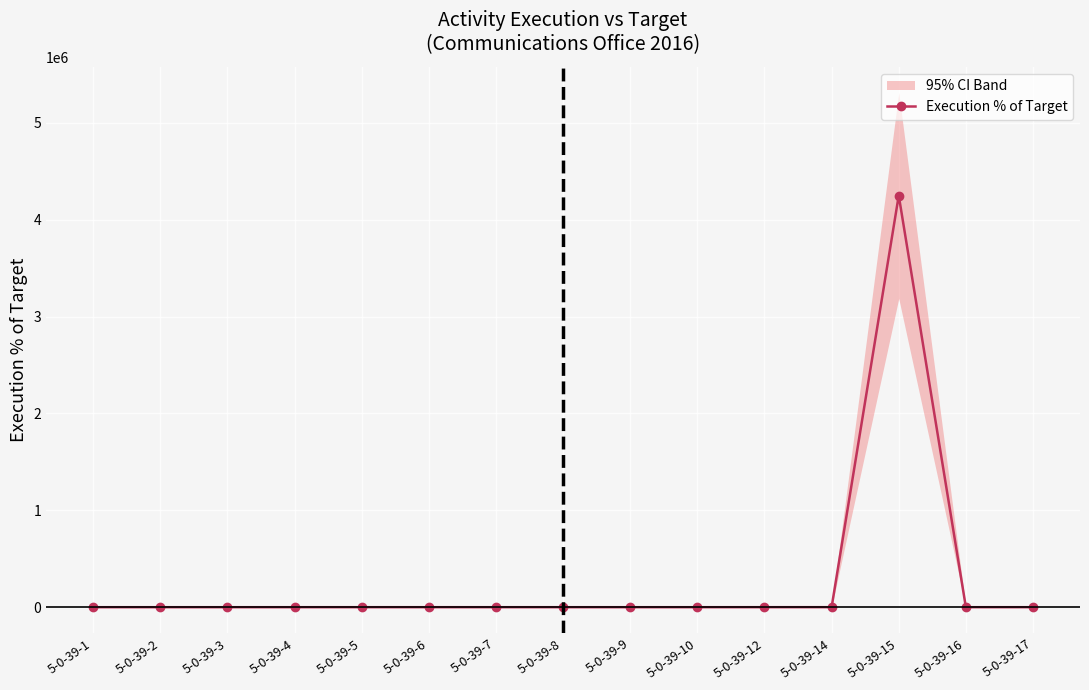

Reading left to right, transcribe all the data shown in this chart.

100.0	86.0	96.0	100.0	154.0	206.0	130.0	96.0	55.7	100.0	256.7	355.6	4248900.0	141.7	165.0